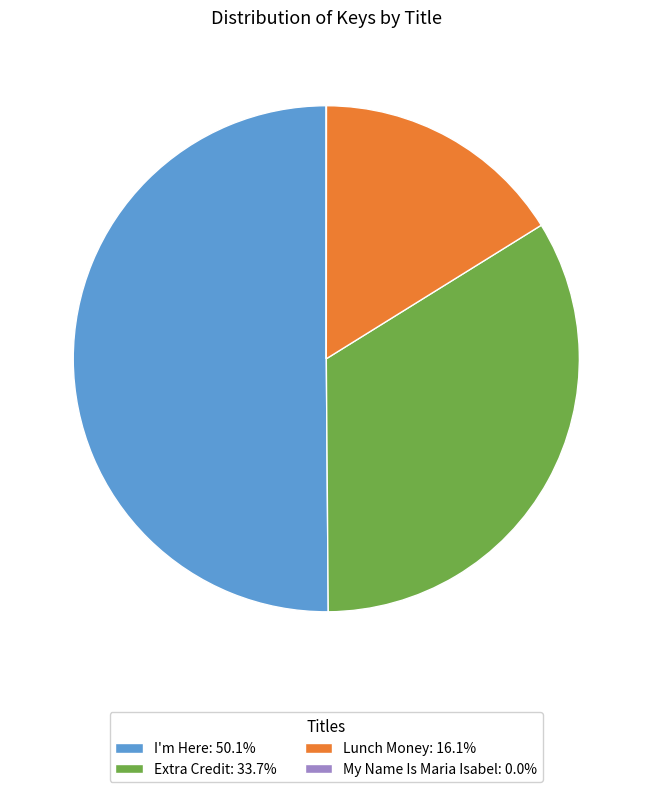

Combined, do Extra Credit: 33.7% and I'm Here: 50.1% account for over 50%?

Yes